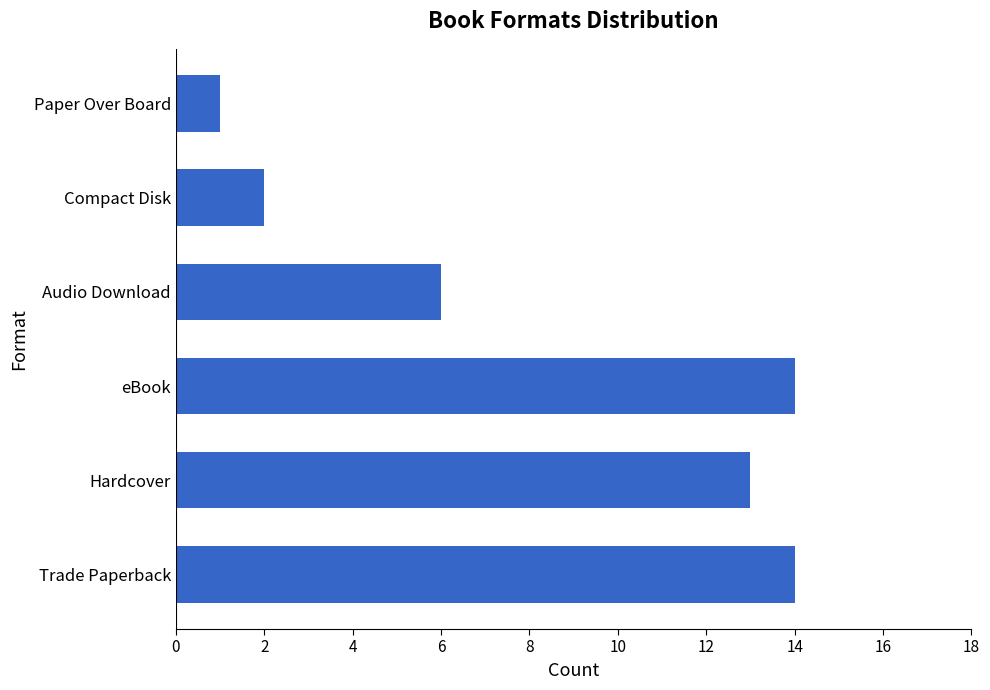

Which has a higher value, Compact Disk or Trade Paperback?

Trade Paperback